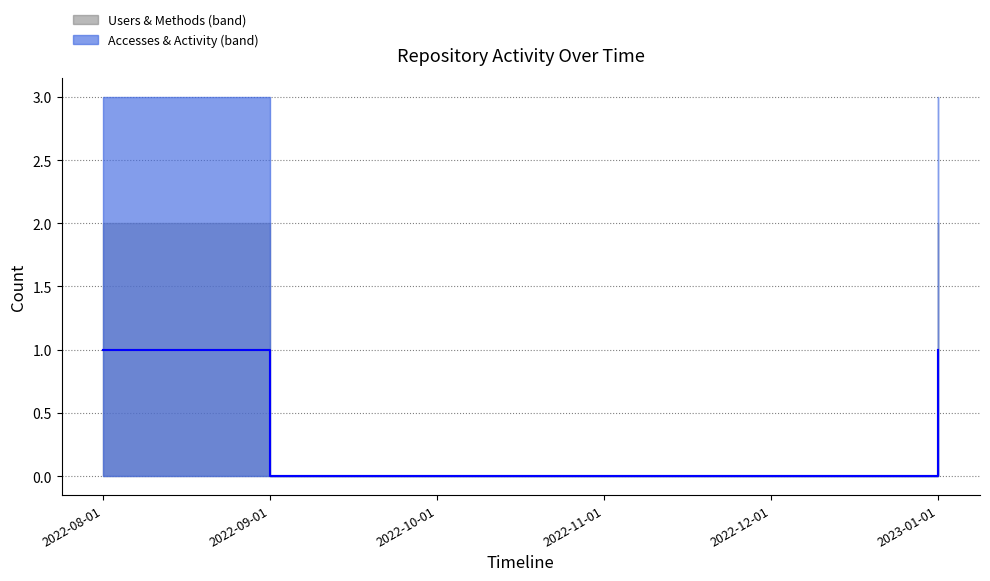

Which has a higher value, 2022-08-01 or 2022-12-01?

2022-08-01